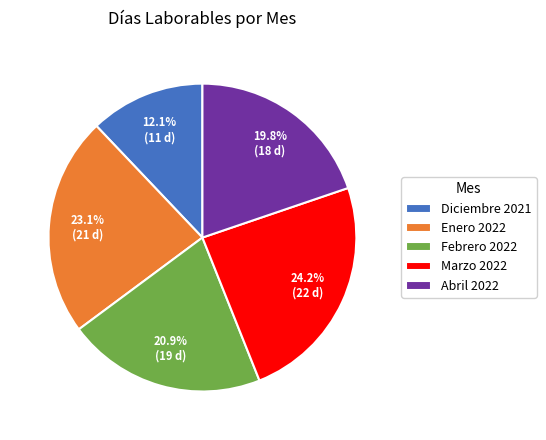

What is the largest slice in the pie chart?

Marzo 2022